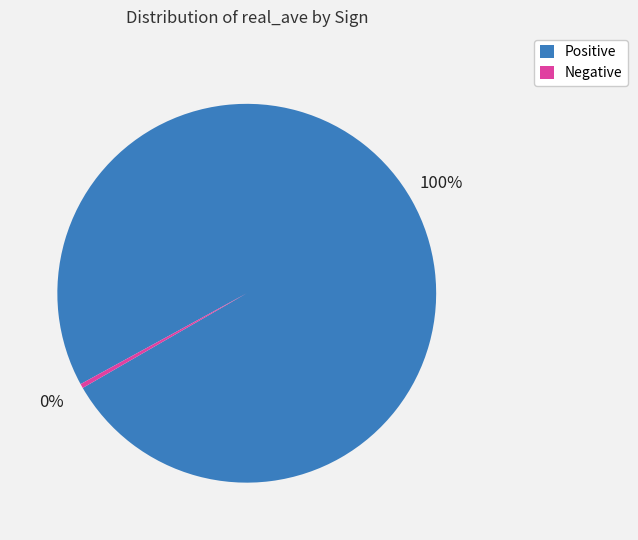

Does Positive account for over 50% of the chart?

Yes